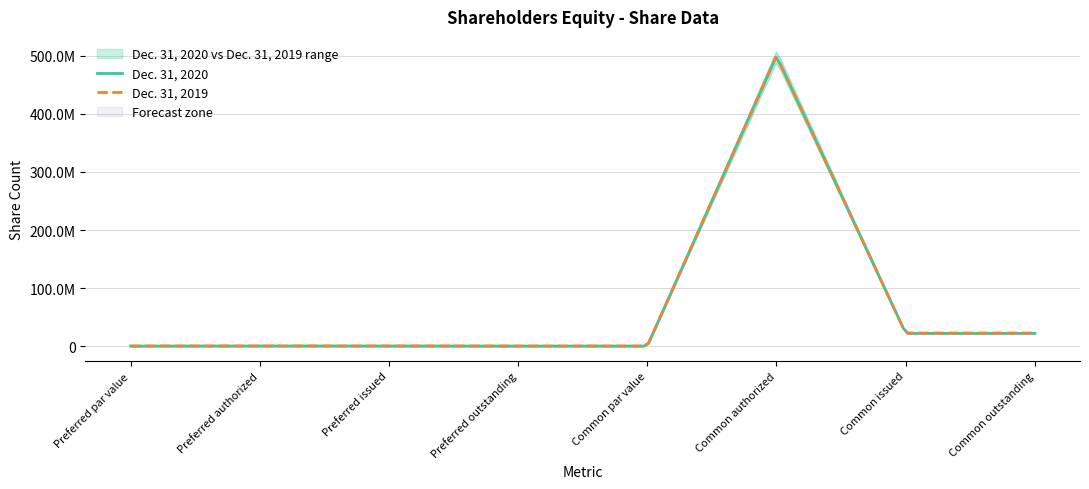

How many values in the Dec. 31, 2020 series exceed 200000?

3